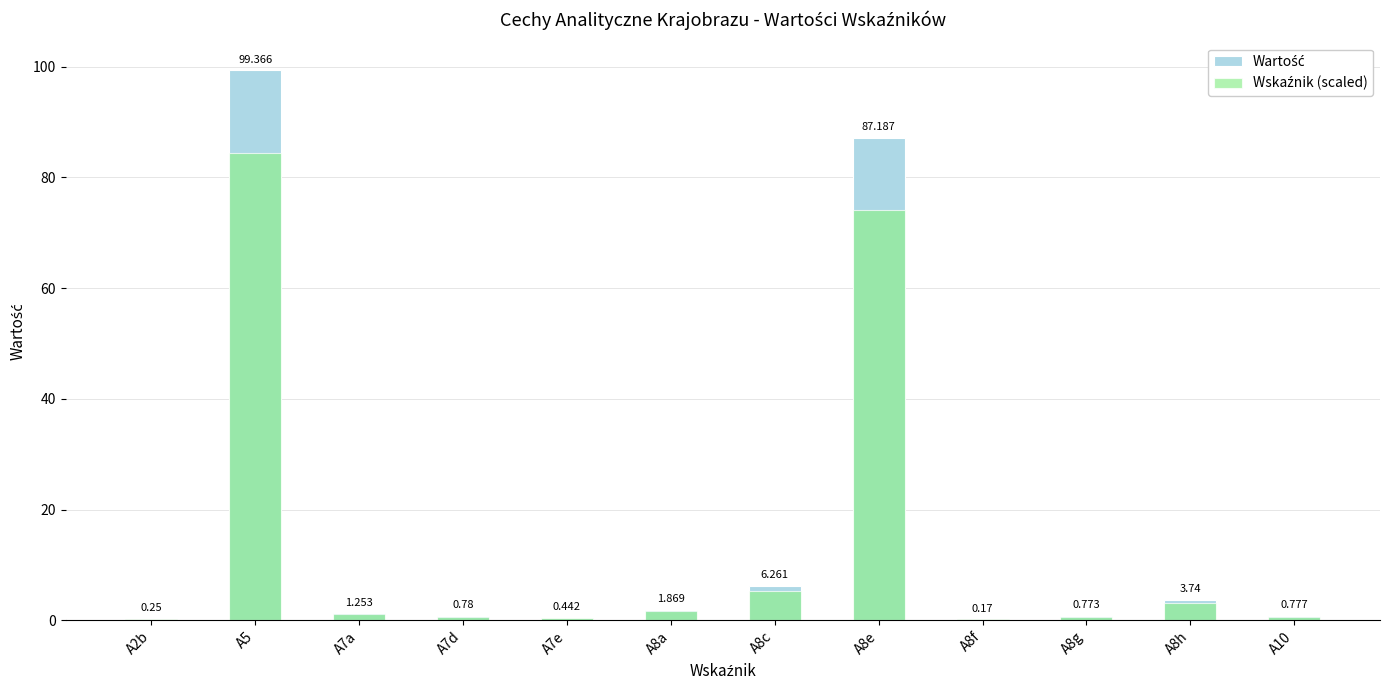

What is the total value across all series at A7e?

0.8